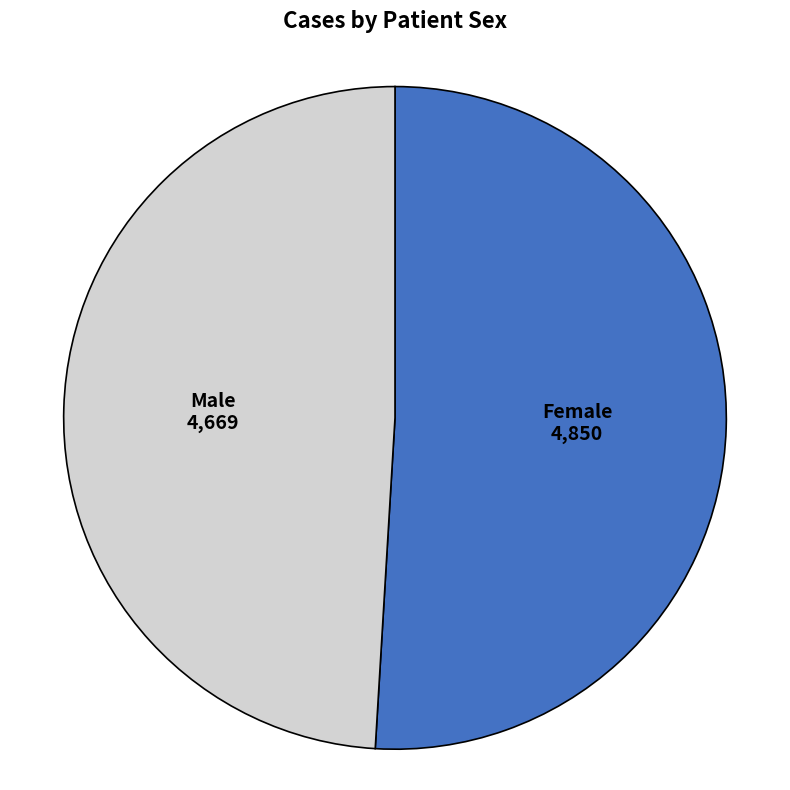

Is there any slice that represents more than half of the pie?

Yes